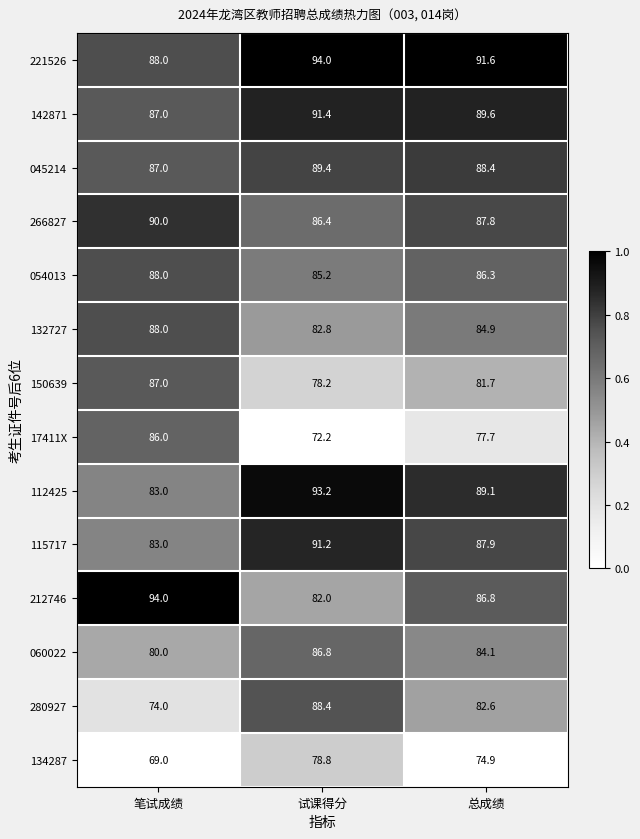

What is the average value of the 142871 series?

89.3